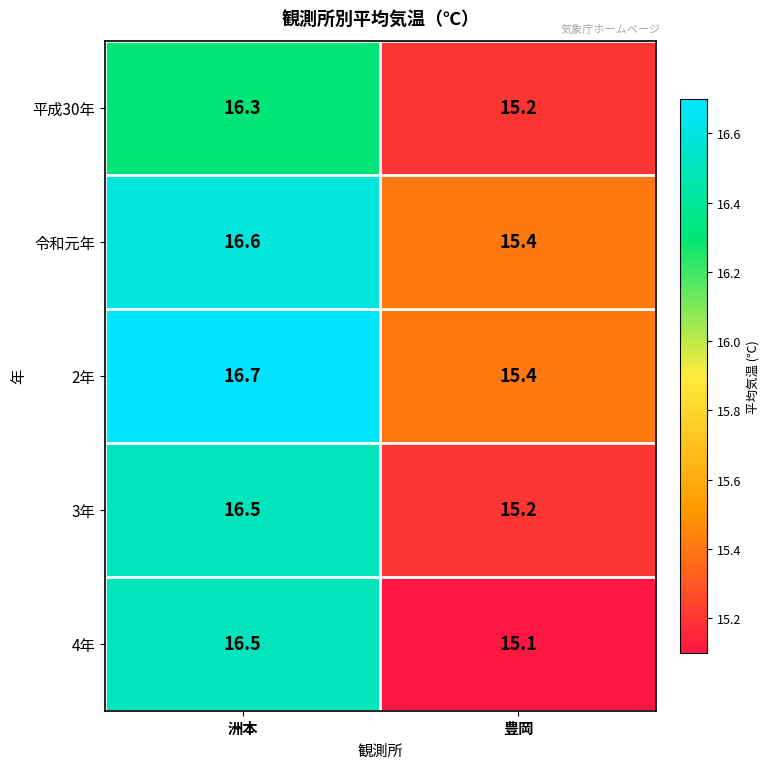

Which category has the lowest value in the 平成30年 series?

豊岡